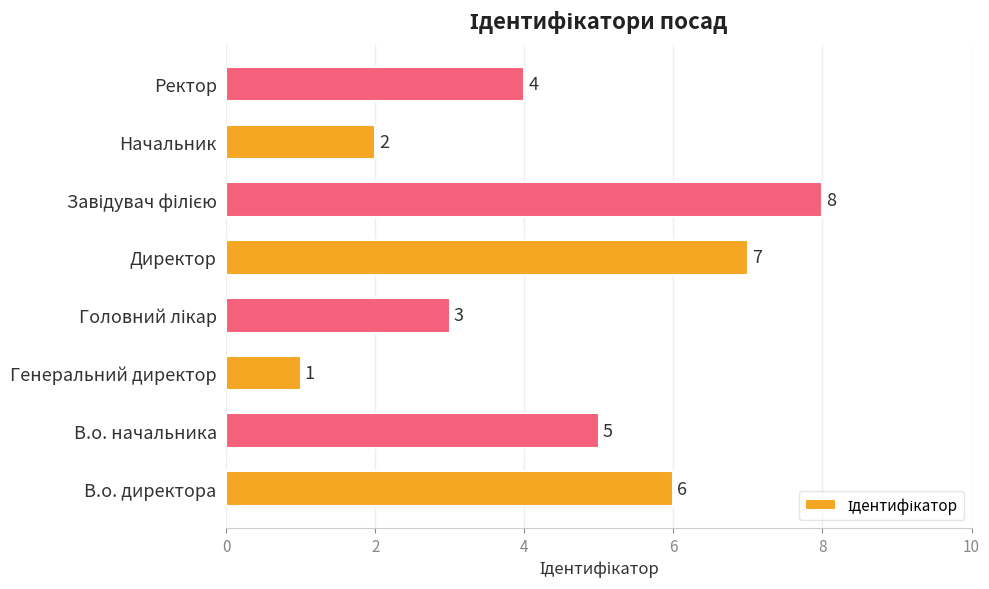

How many bars are there in total?

8